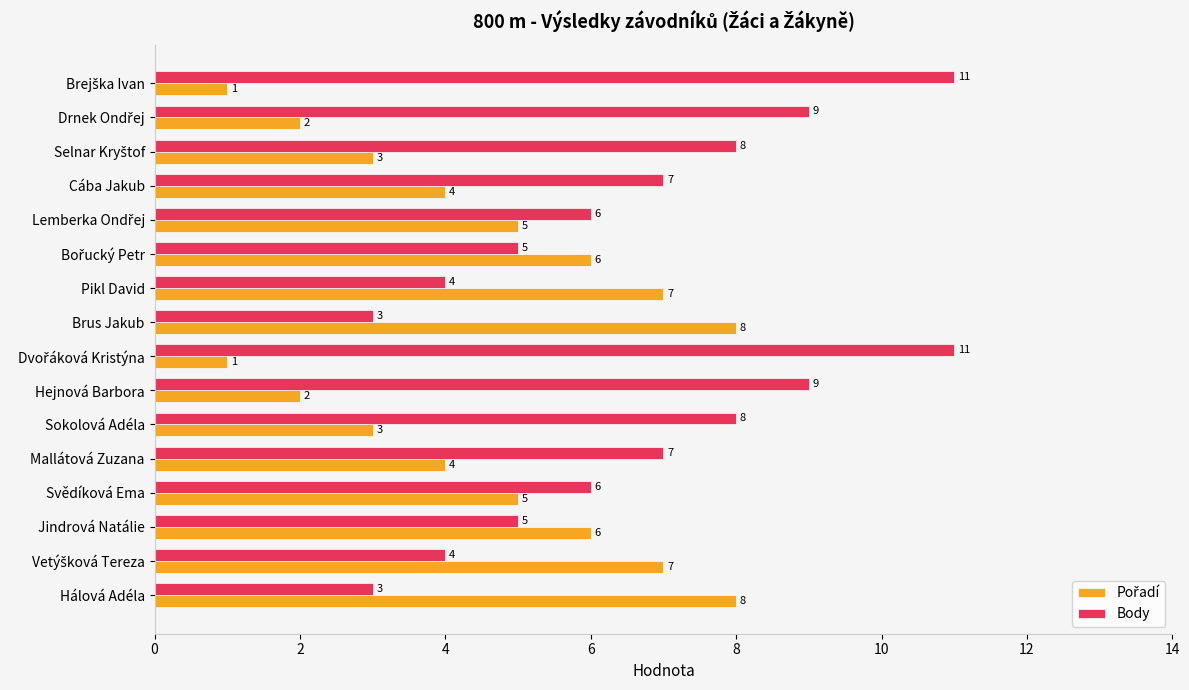

What is the total value across all series at Pikl David?

11